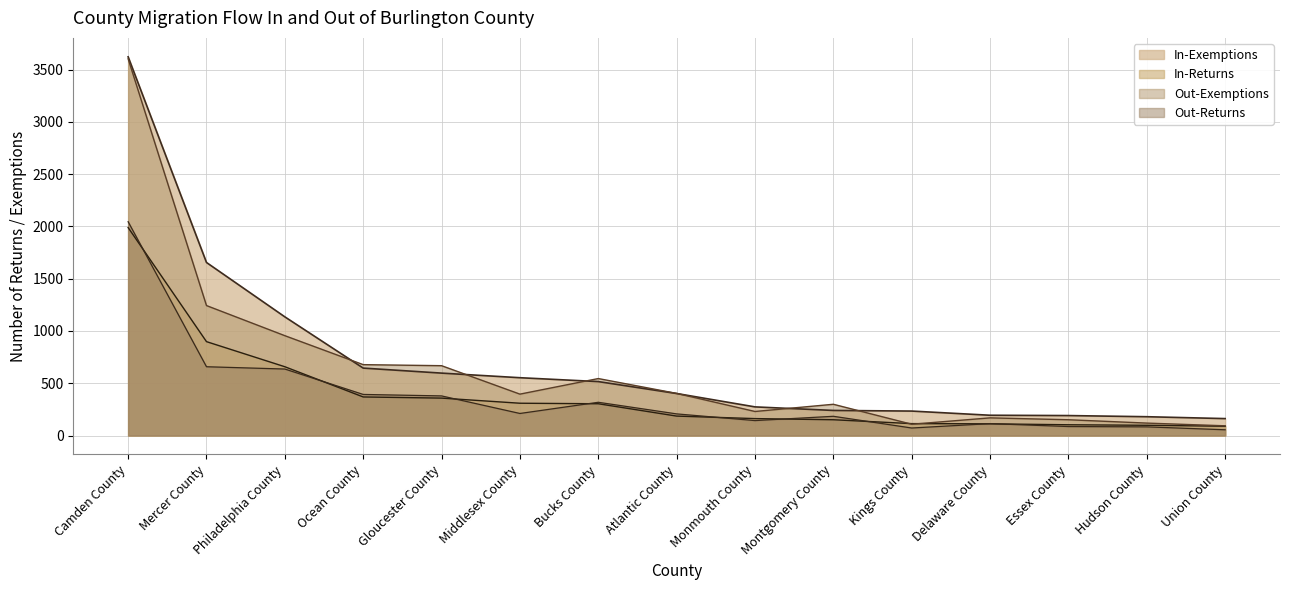

What are all the series names shown in the legend?

In-Exemptions, In-Returns, Out-Exemptions, Out-Returns